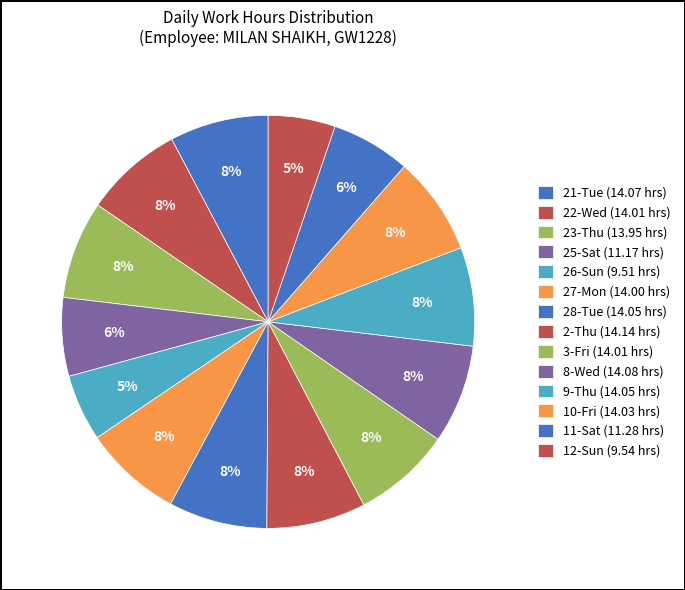

Count the number of slices in the pie.

14